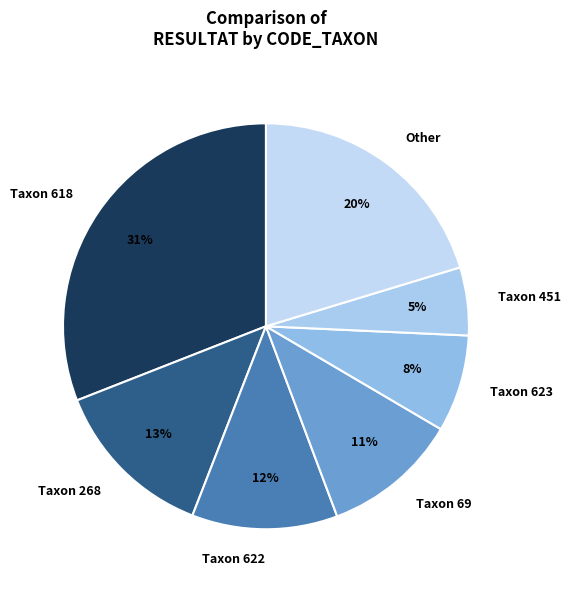

Do Taxon 622 and Taxon 69 together represent more than half of the pie?

No